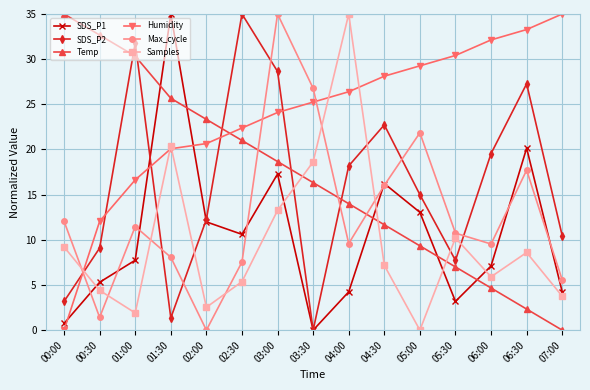

True or false: Humidity and SDS_P1 intersect in this chart.

True